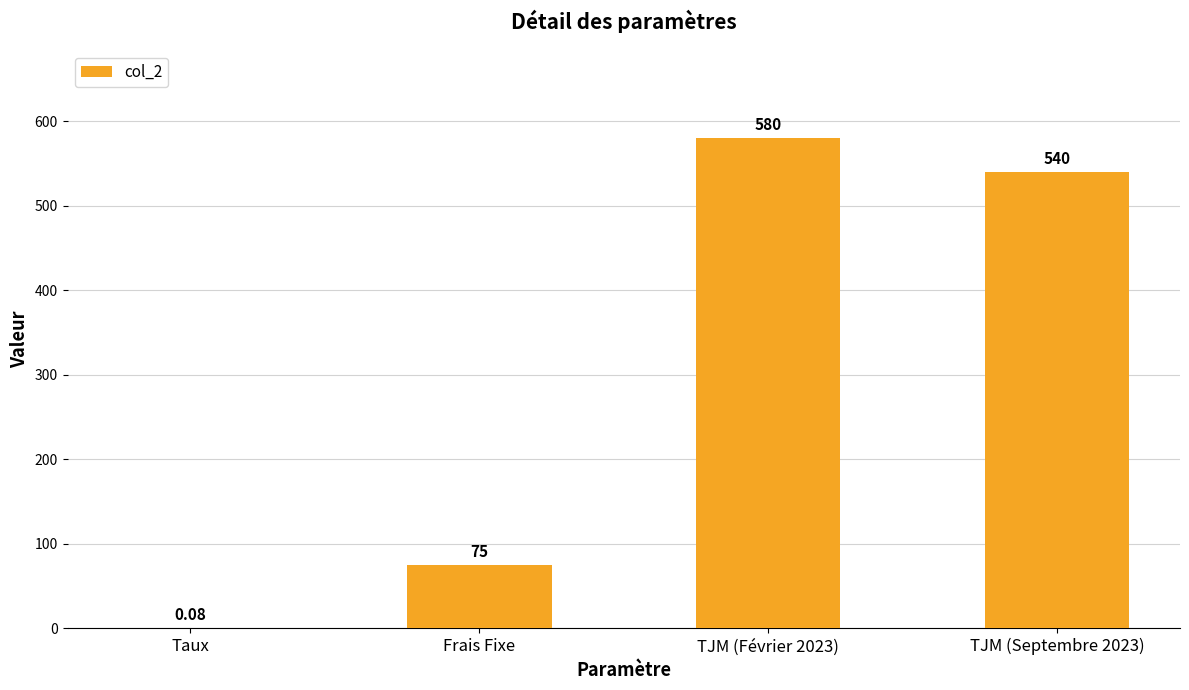

The value at Frais Fixe is 42.1. True or false?

False